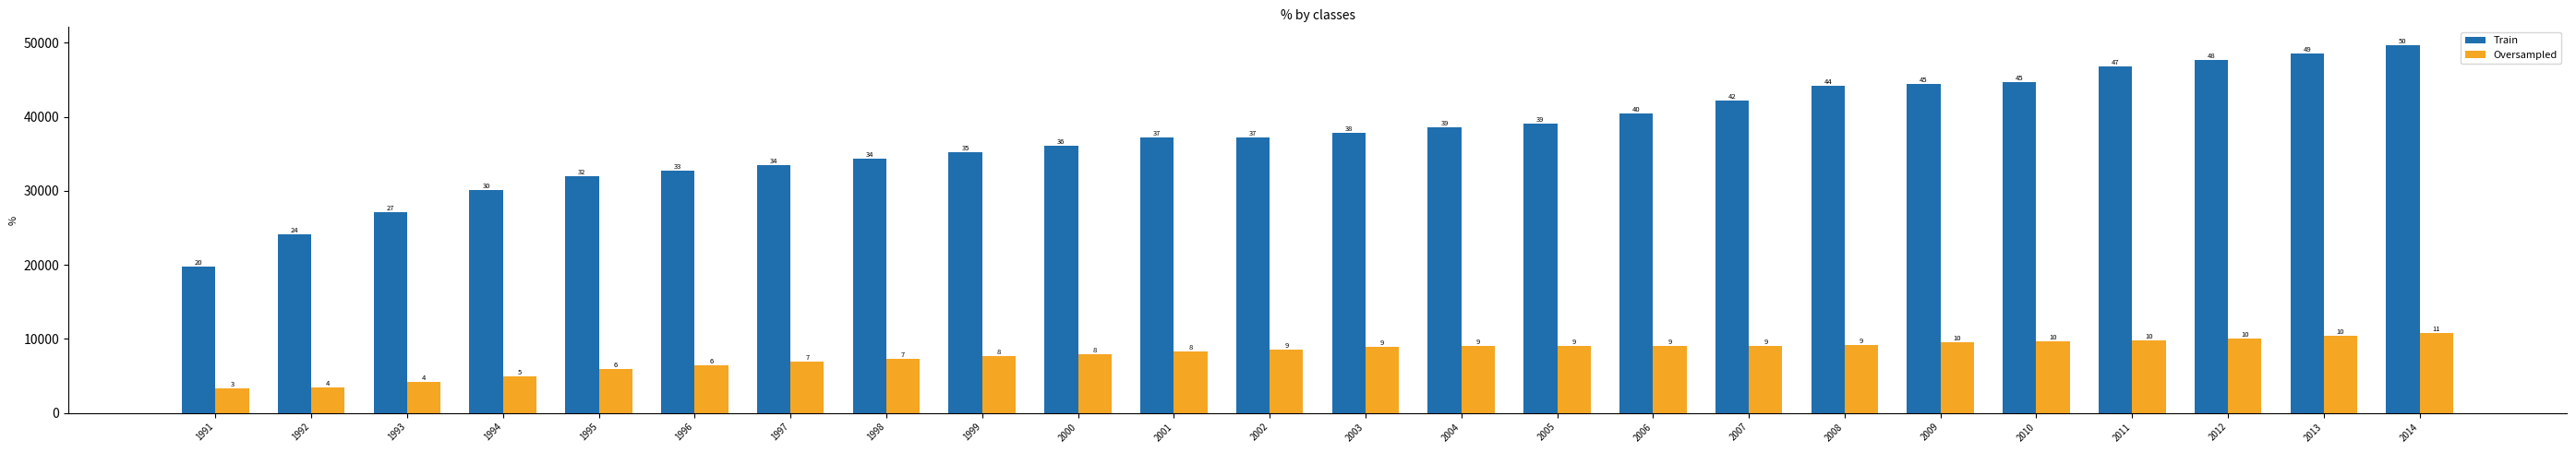

Does the chart contain stacked bars?

No